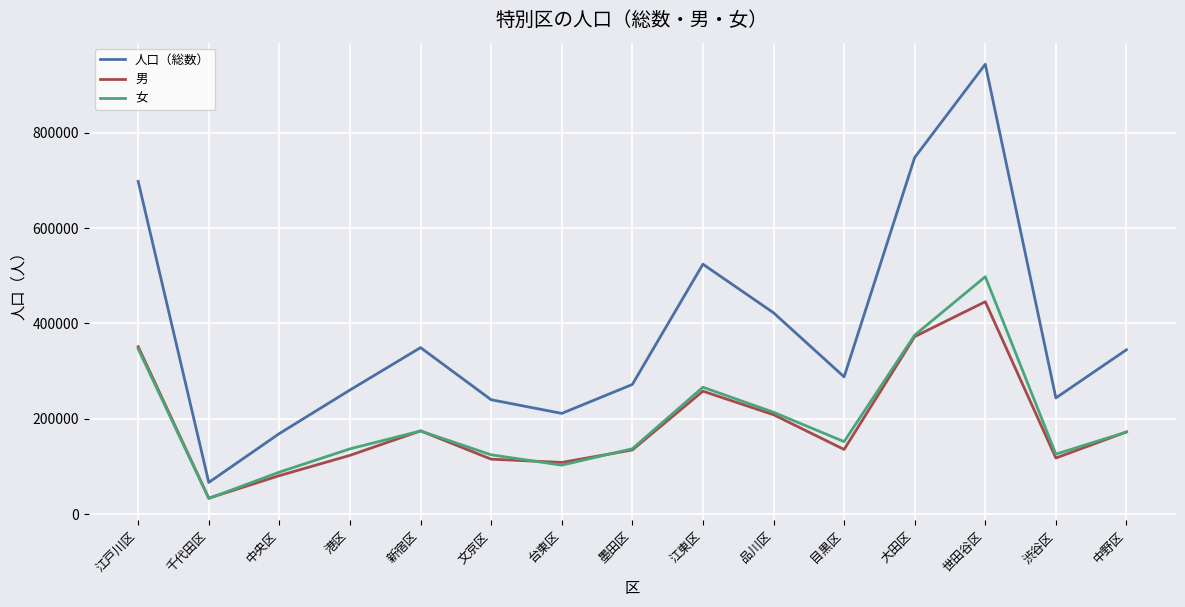

The value of 男 at 港区 is 74103. True or false?

False